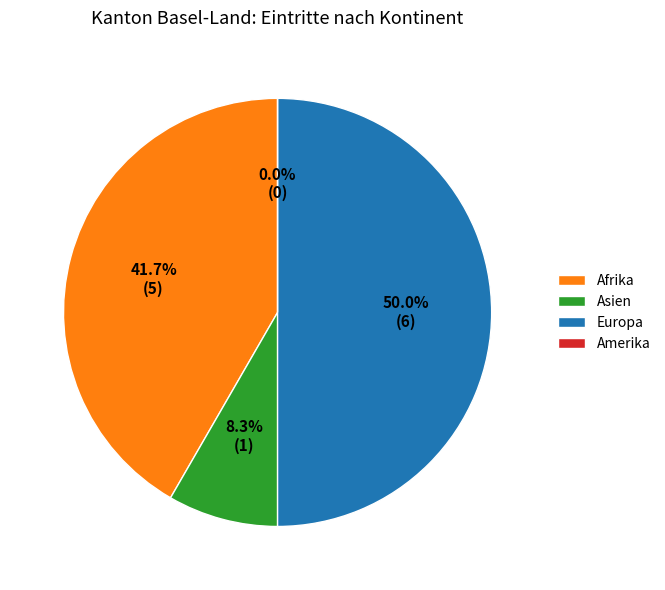

What is the change in value from Europa to Amerika?

-6